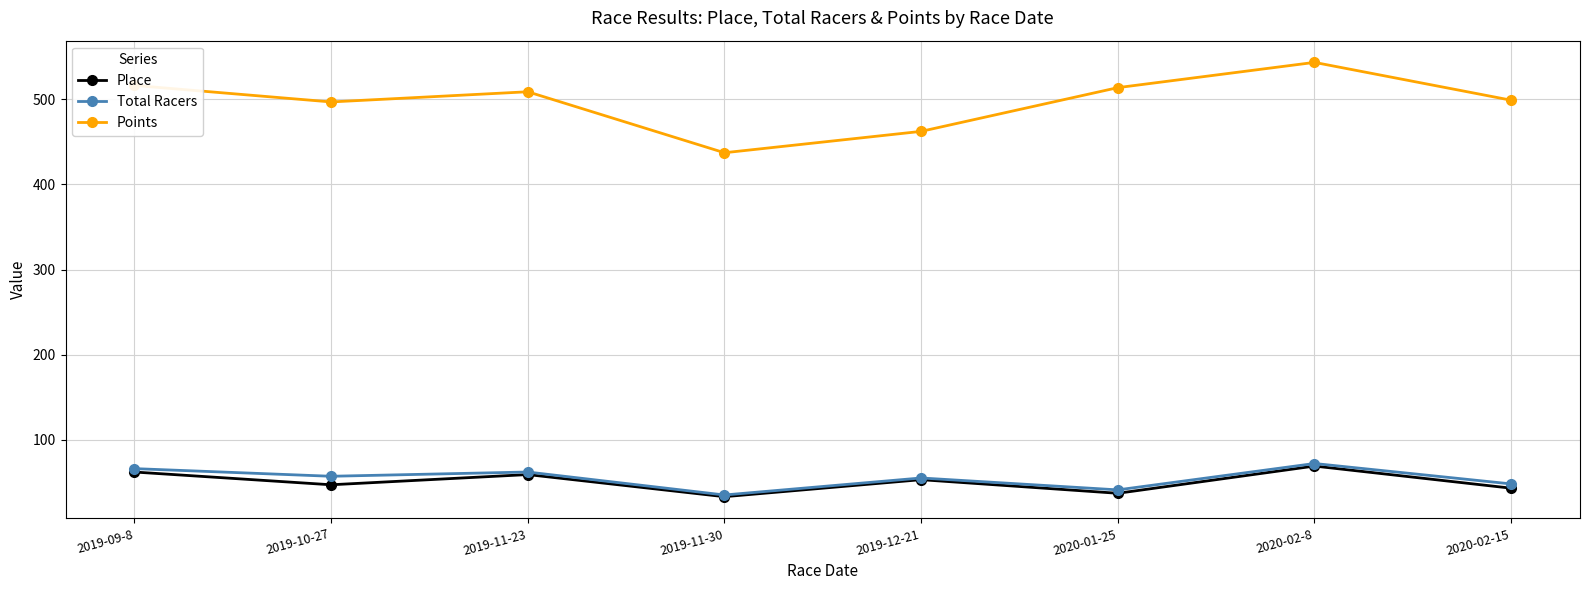

Is the value of Total Racers at 2019-12-21 greater than the value of Place at 2020-02-8?

No